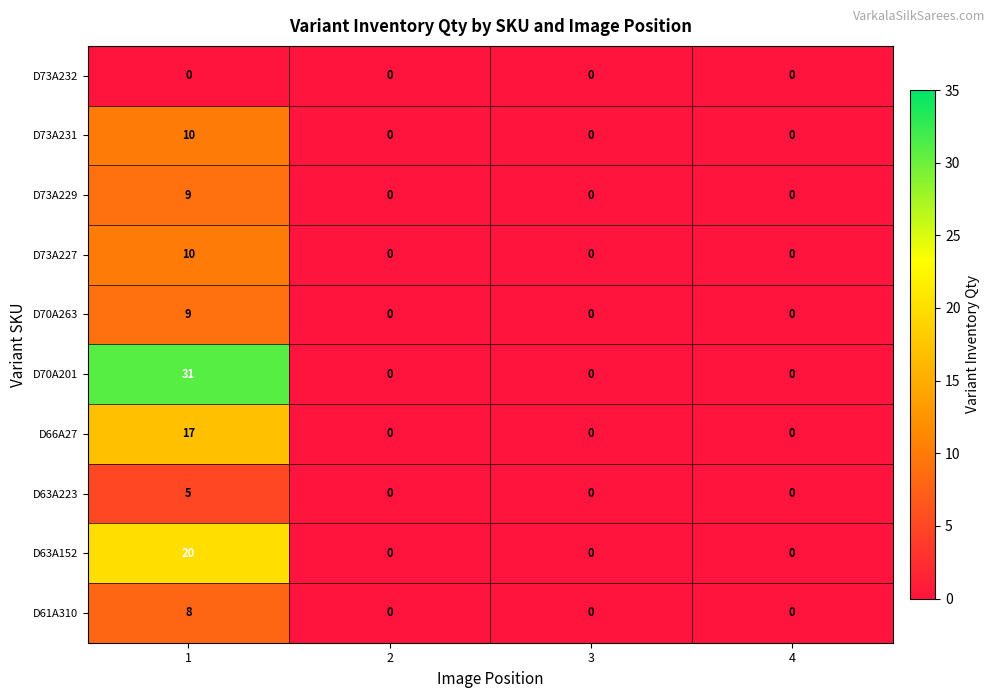

Which series has the largest range (max minus min)?

D70A201